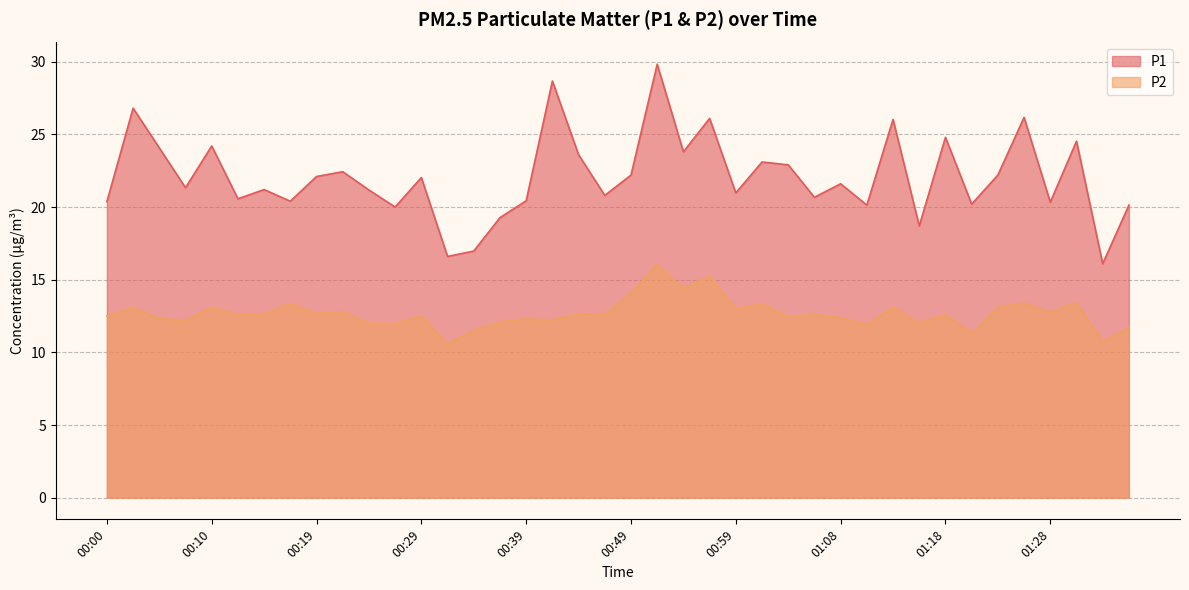

How many interior local valleys does the P1 series have?

14